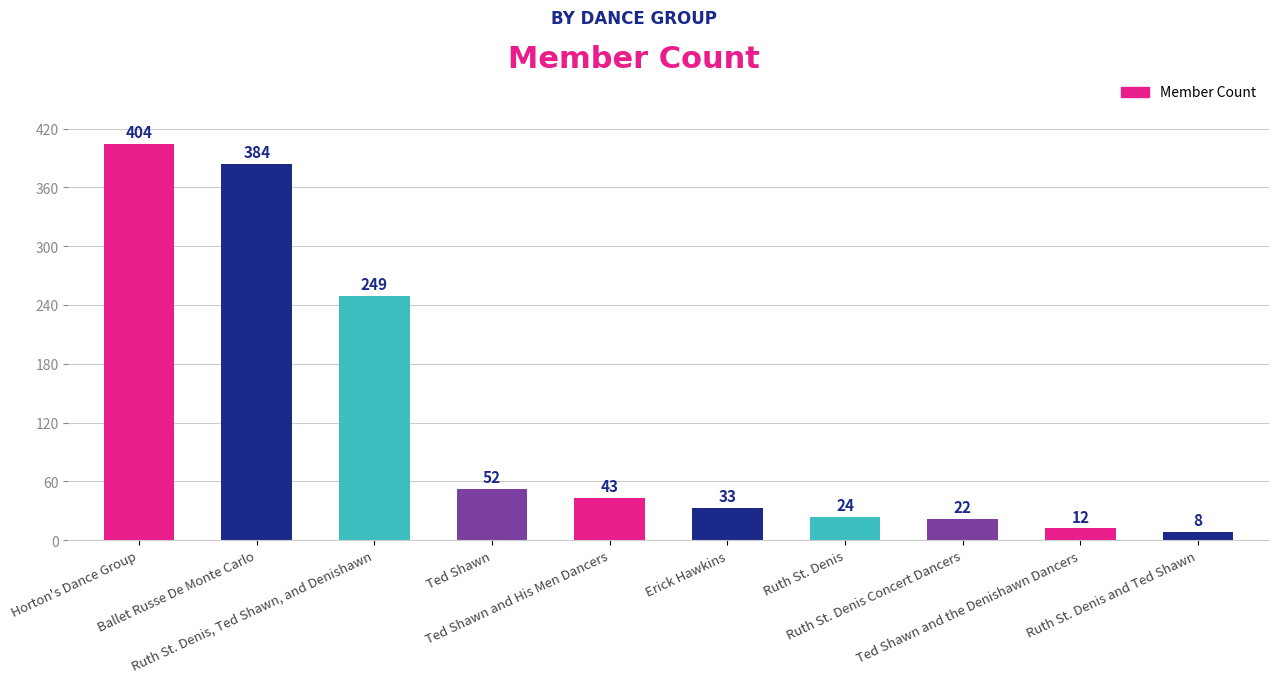

What is the difference between the values at Ruth St. Denis, Ted Shawn, and Denishawn and Ruth St. Denis and Ted Shawn?

241